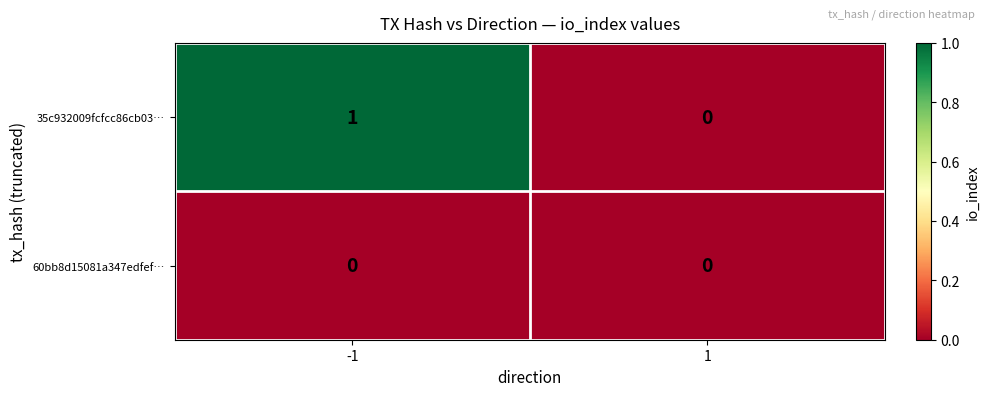

Count the number of categories in the chart.

2